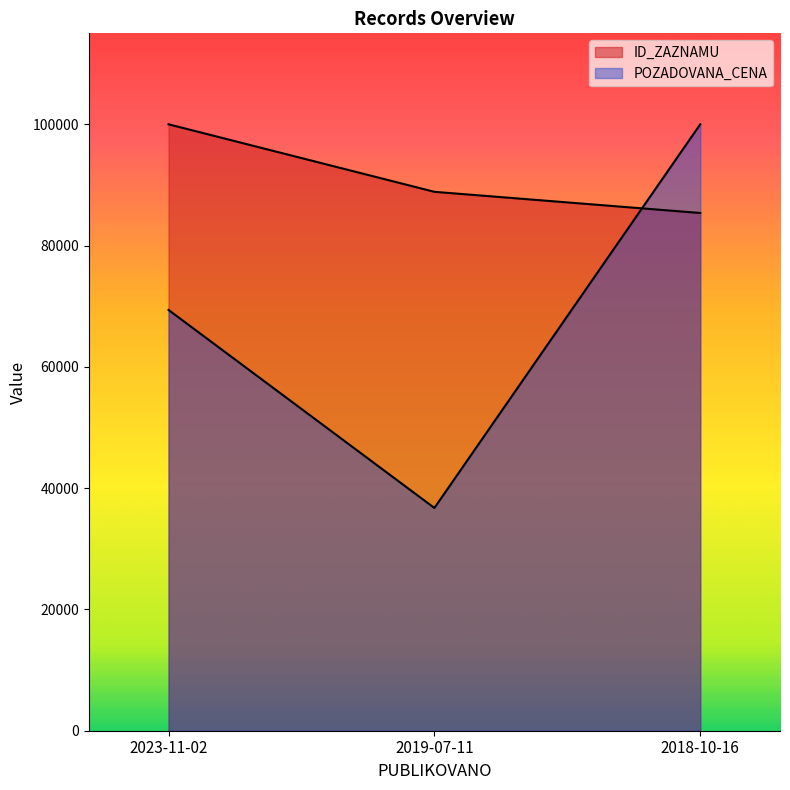

List the series in order of their peak value, highest first.

ID_ZAZNAMU, POZADOVANA_CENA